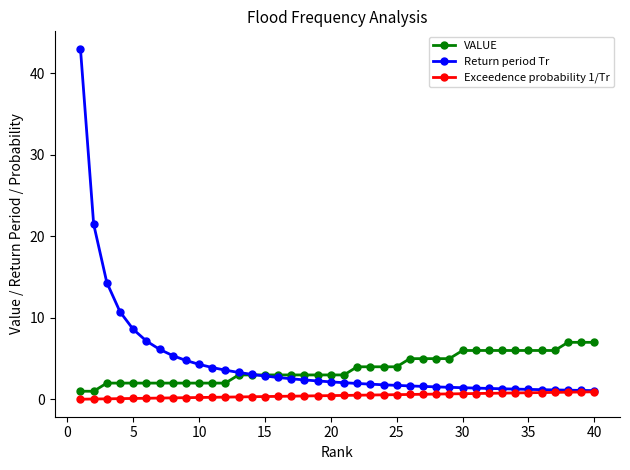

Which series has the largest range (max minus min)?

Return period Tr